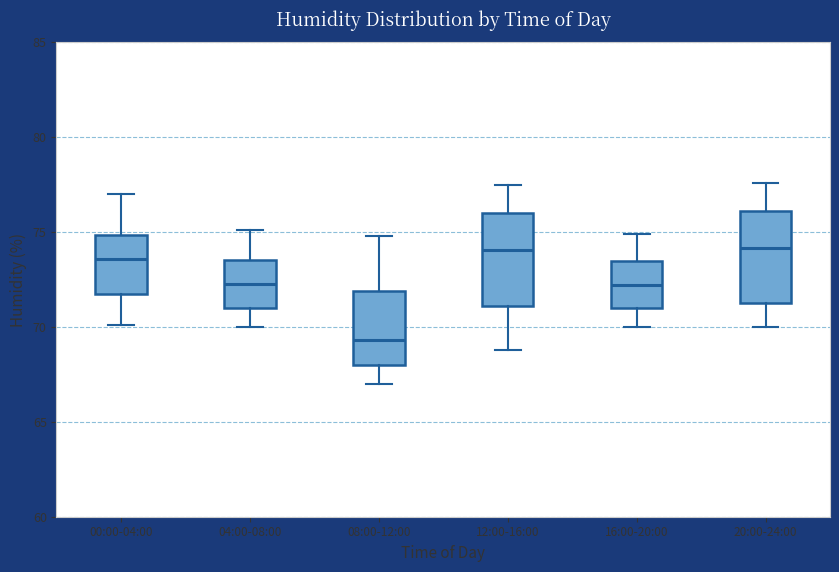

Reading left to right, read every box against the y-axis: the position of its median line, the range the box covers, and the ends of its whiskers. The values are not printed on the chart, so give them approximately, as read against the axis.

00:00-04:00: median 73.5, box 72.0 to 75.0, whiskers 70.0 to 77.0
04:00-08:00: median 72.5, box 71.0 to 73.5, whiskers 70.0 to 75.0
08:00-12:00: median 69.5, box 68.0 to 72.0, whiskers 67.0 to 75.0
12:00-16:00: median 74.0, box 71.0 to 76.0, whiskers 69.0 to 77.5
16:00-20:00: median 72.0, box 71.0 to 73.5, whiskers 70.0 to 75.0
20:00-24:00: median 74.0, box 71.5 to 76.0, whiskers 70.0 to 77.5